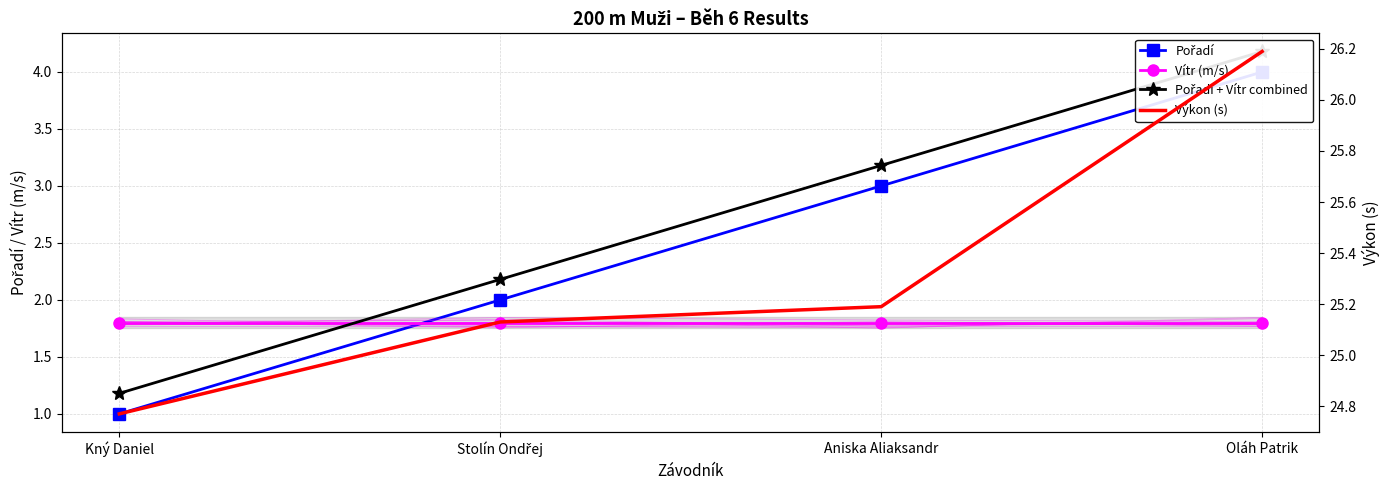

Where do Pořadí and Vítr (m/s) first cross each other?

Kný Daniel and Stolín Ondřej